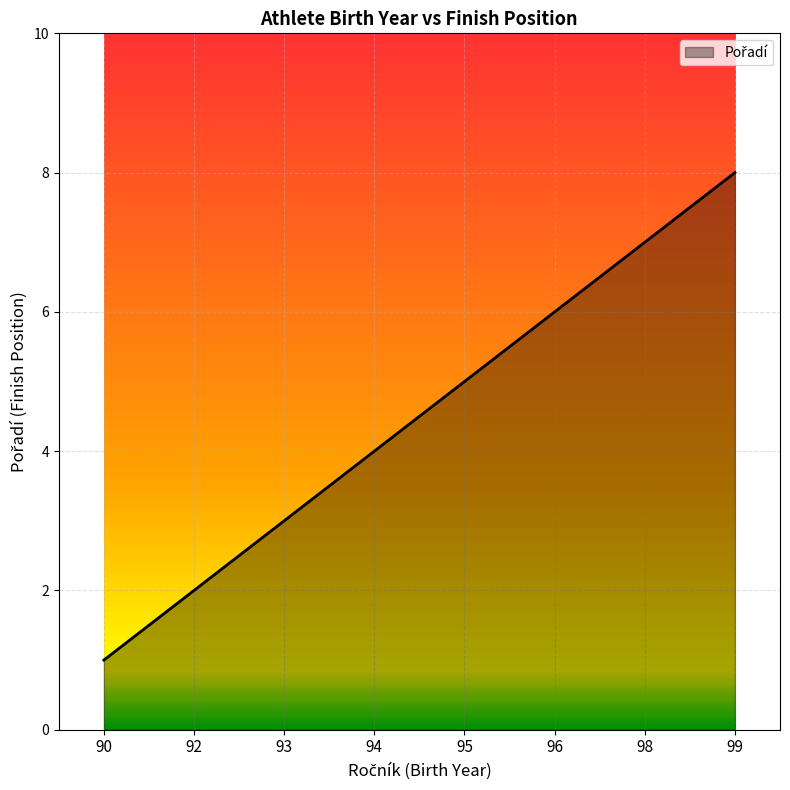

True or false: the data has more than 2 interior local peaks.

False